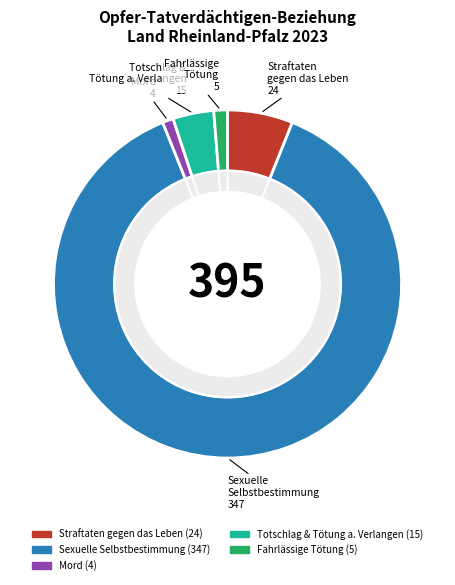

What is the ratio of the value at Mord to the value at Fahrlässige Tötung?

0.8